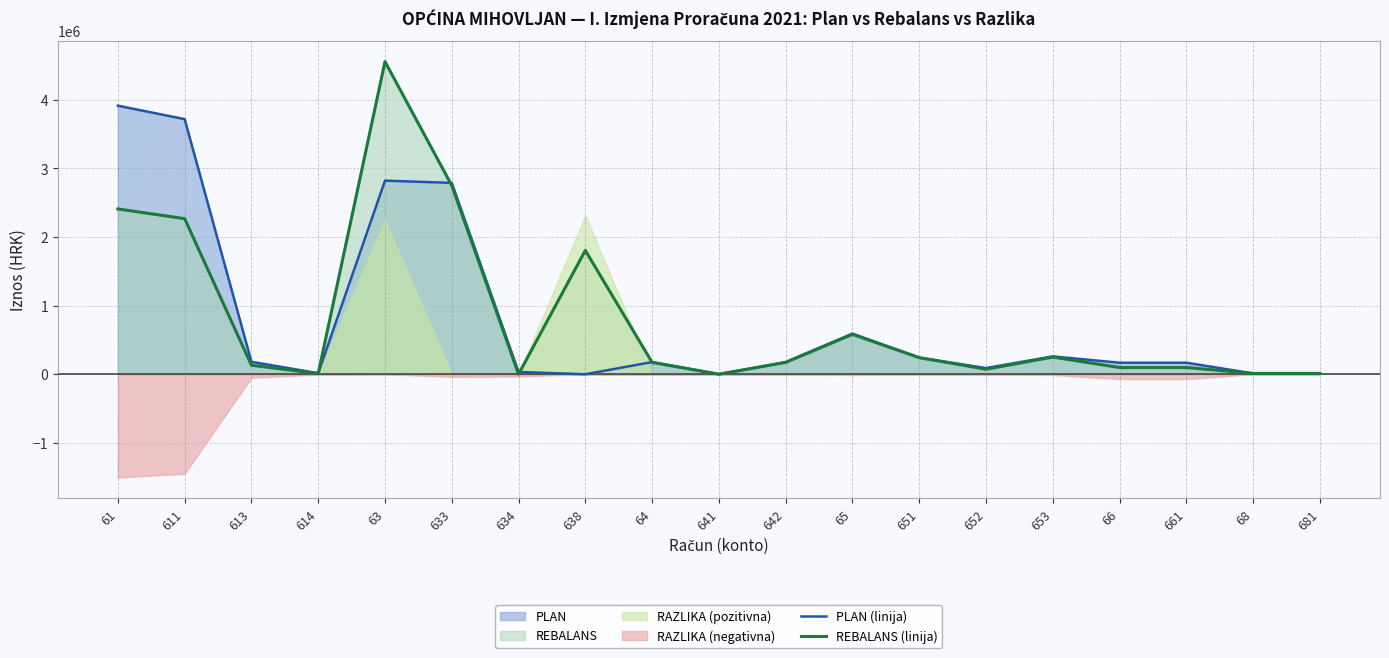

What is the label of the 2nd point from the left?

611